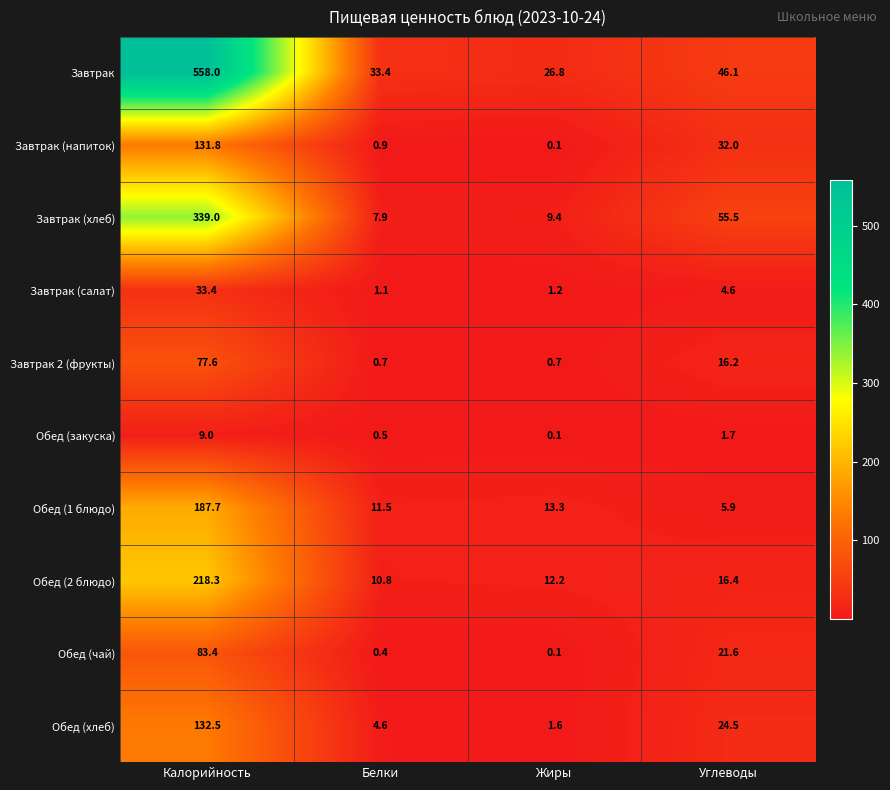

What is the difference between the maximum and minimum values in the Завтрак 2 (фрукты) series?

76.9